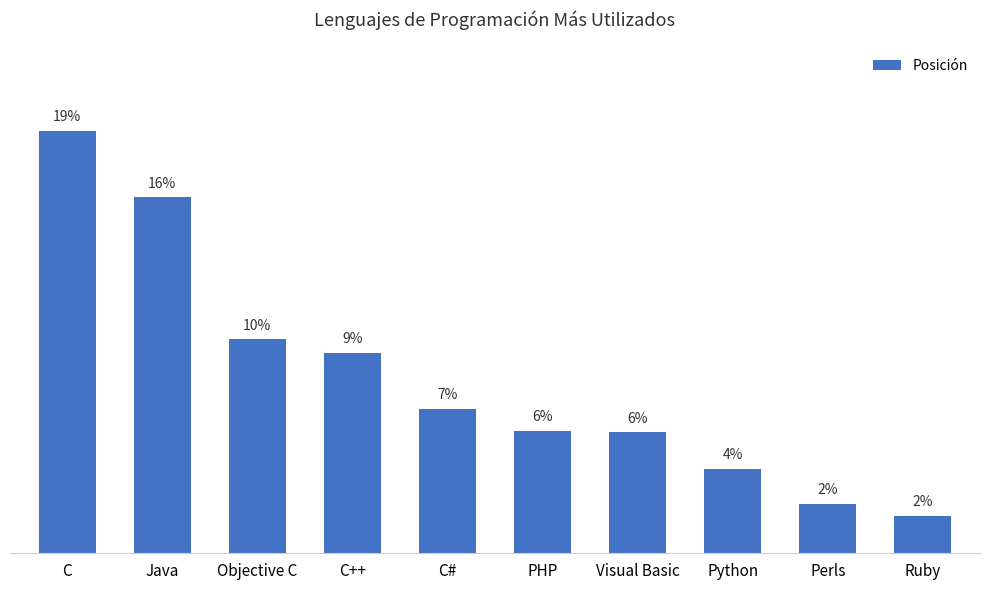

Reading left to right, what are all the values shown in this chart?

0.2	0.2	0.1	0.1	0.1	0.1	0.1	0.0	0.0	0.0